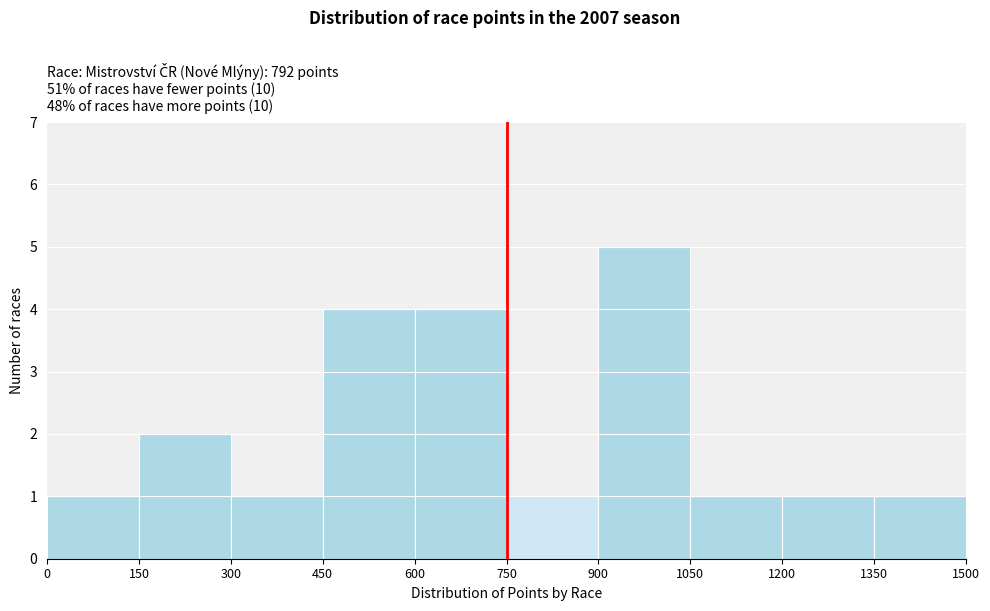

What is the height of the bar covering 450 to 600 on the x-axis? The values are not printed on the chart, so give them approximately, as read against the axis.

4